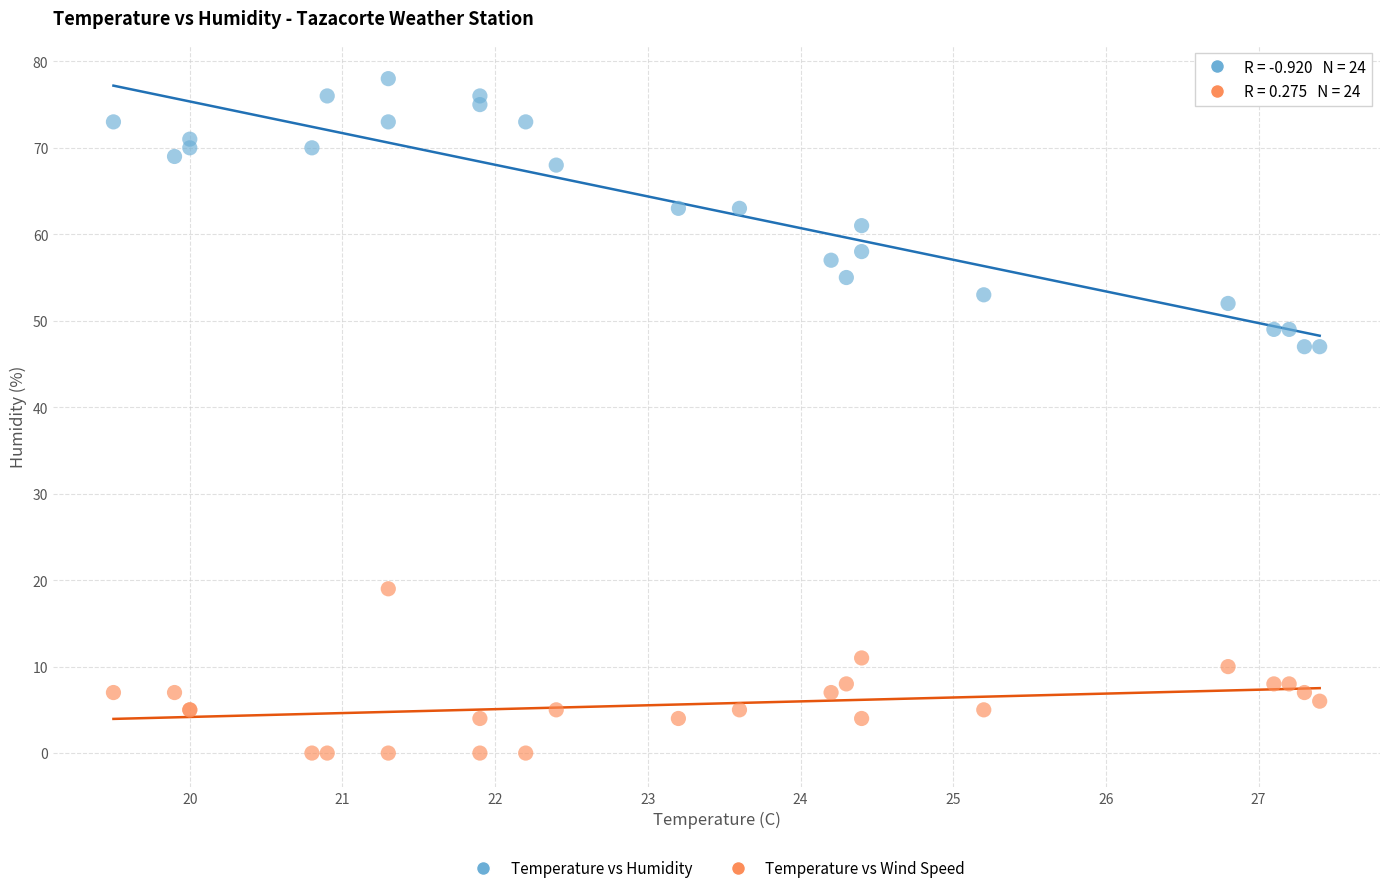

Which series reaches the minimum Y coordinate?

Temperature vs Wind Speed